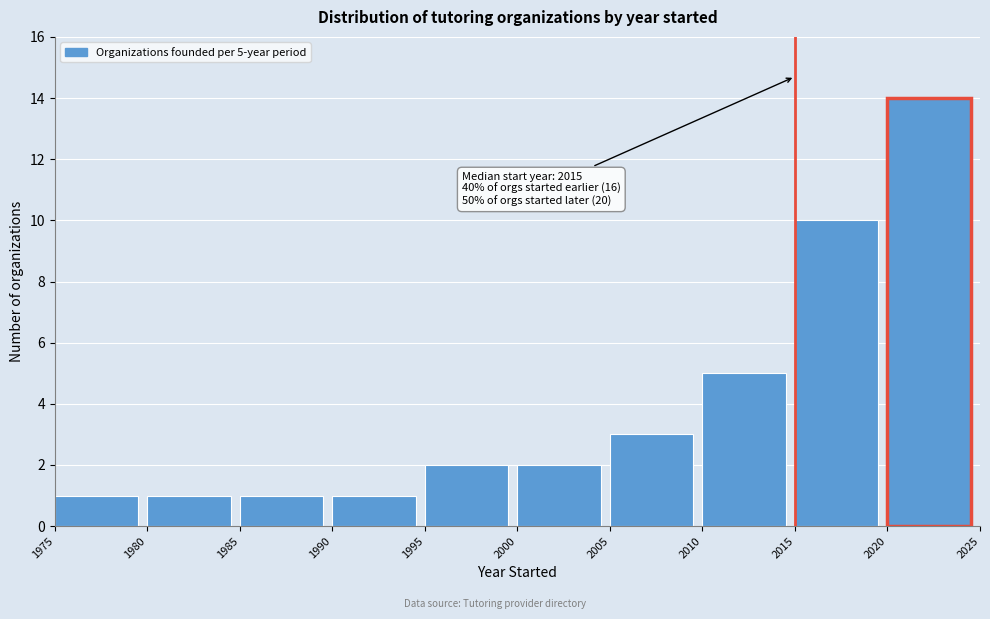

Which range on the x-axis has the tallest bar?

2020 to 2025